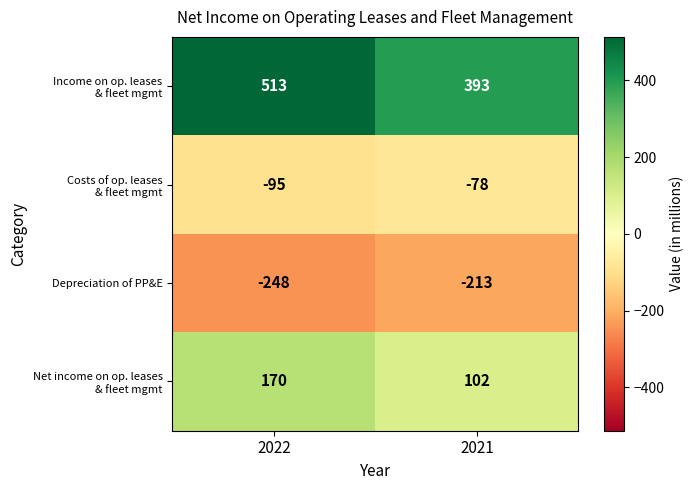

Count the number of data series in this chart.

4